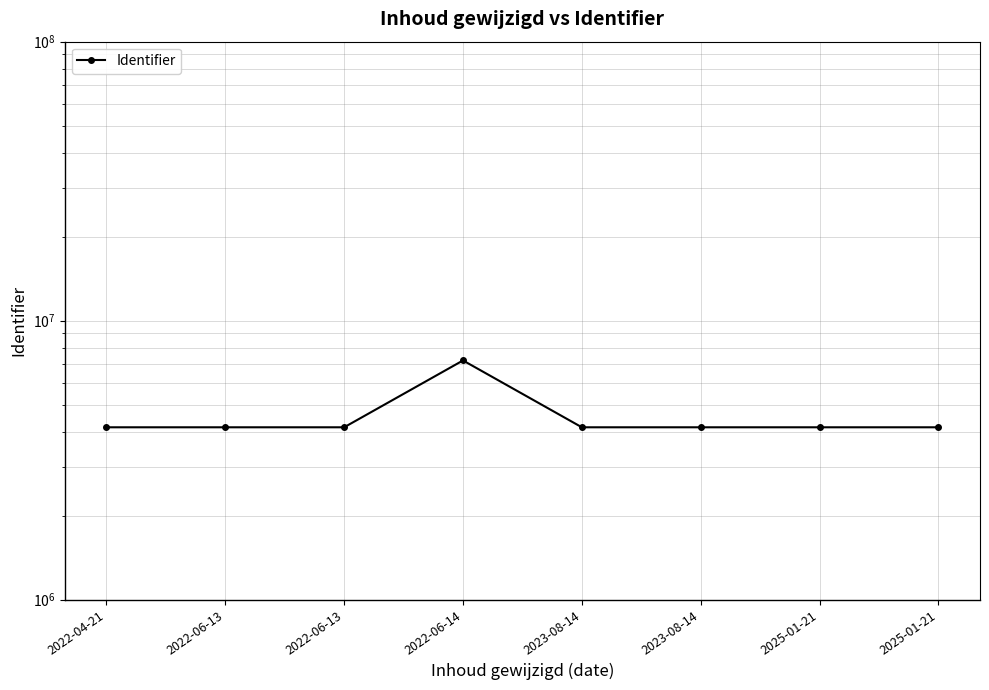

Reading right to left, transcribe all the data shown in this chart.

2025-01-21=4149073	2025-01-21=4149072	2023-08-14=4149085	2023-08-14=4149082	2022-06-14=7202410	2022-06-13=4149087	2022-06-13=4149081	2022-04-21=4149139